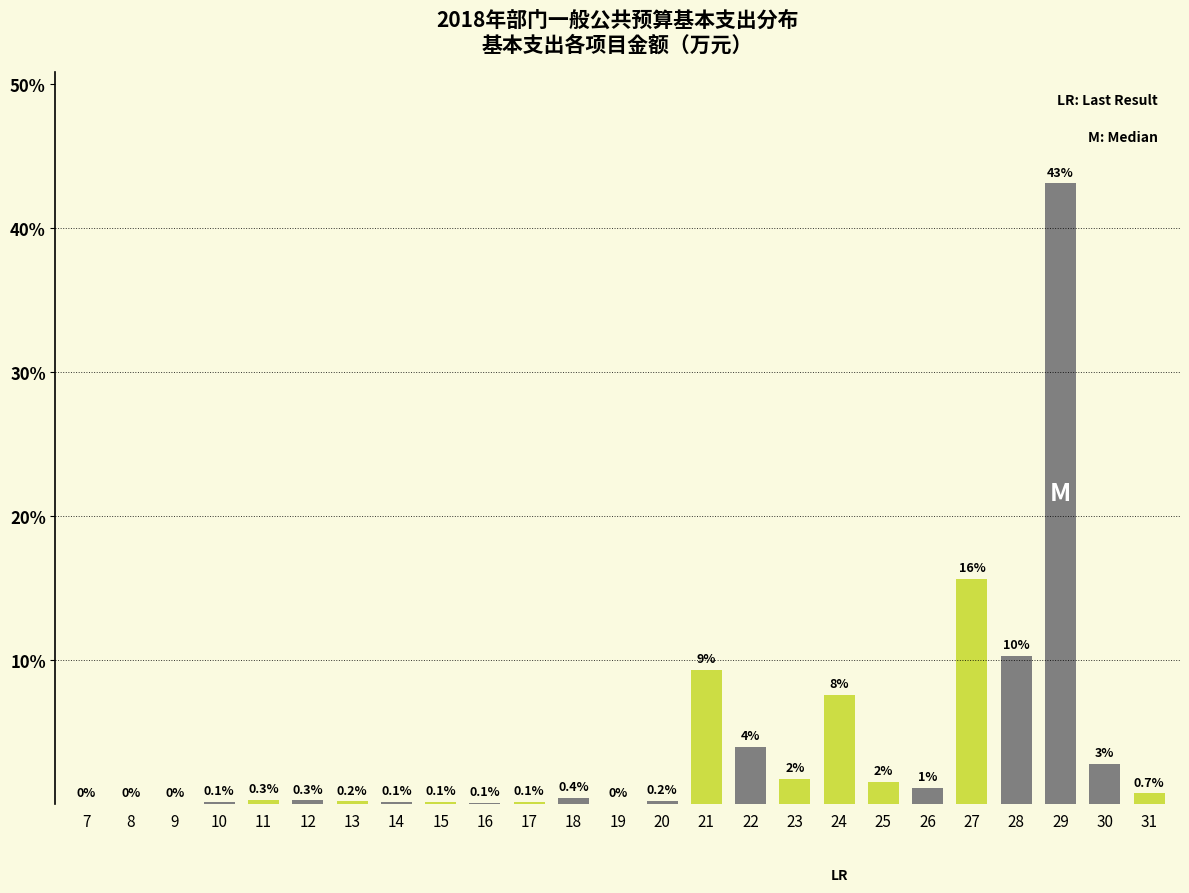

The value at 28 is 10.3. True or false?

True